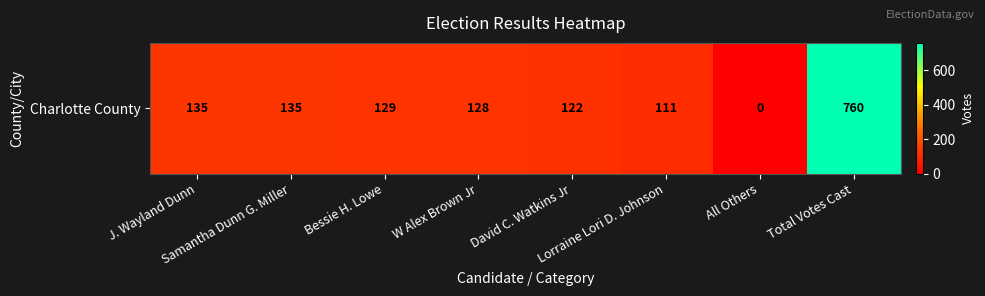

What is the difference between the second highest and minimum values?

135